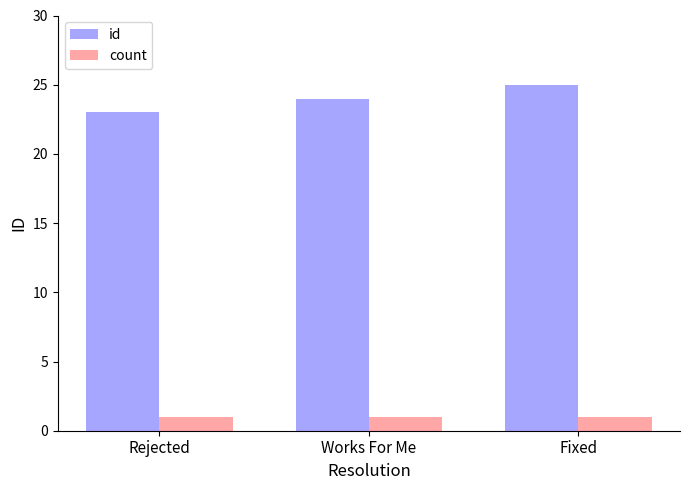

The count series shows 2 at Rejected. True or false?

False